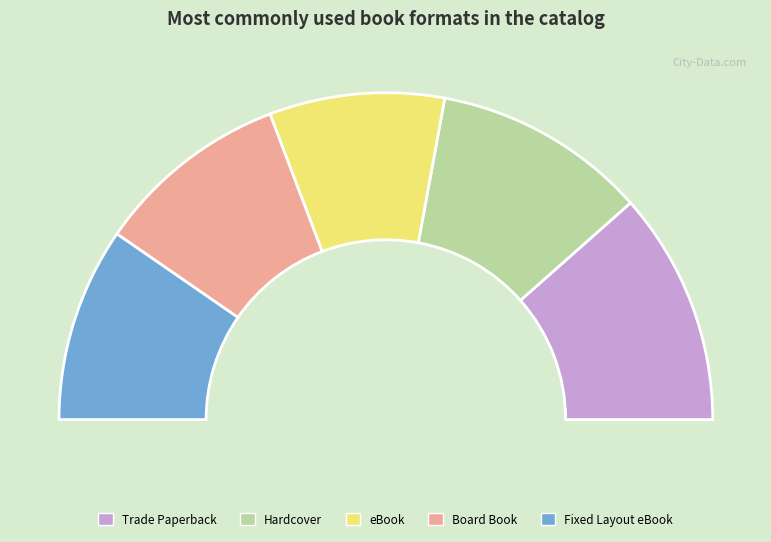

What is the ratio of the value at Hardcover to the value at eBook?

1.2